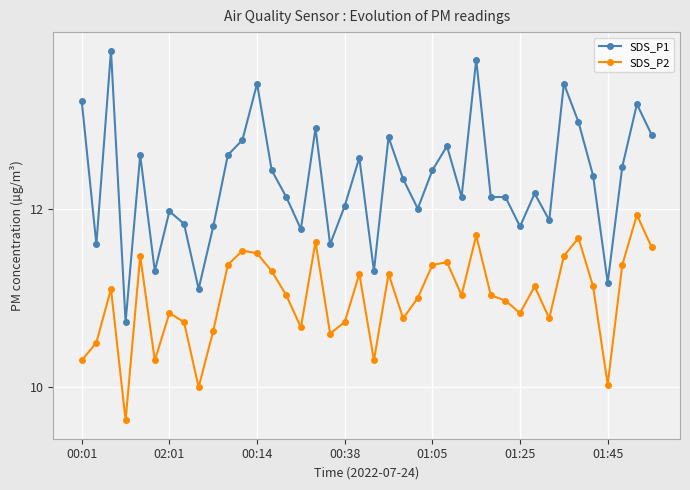

Rank the series by their average value, from highest to lowest.

SDS_P1, SDS_P2